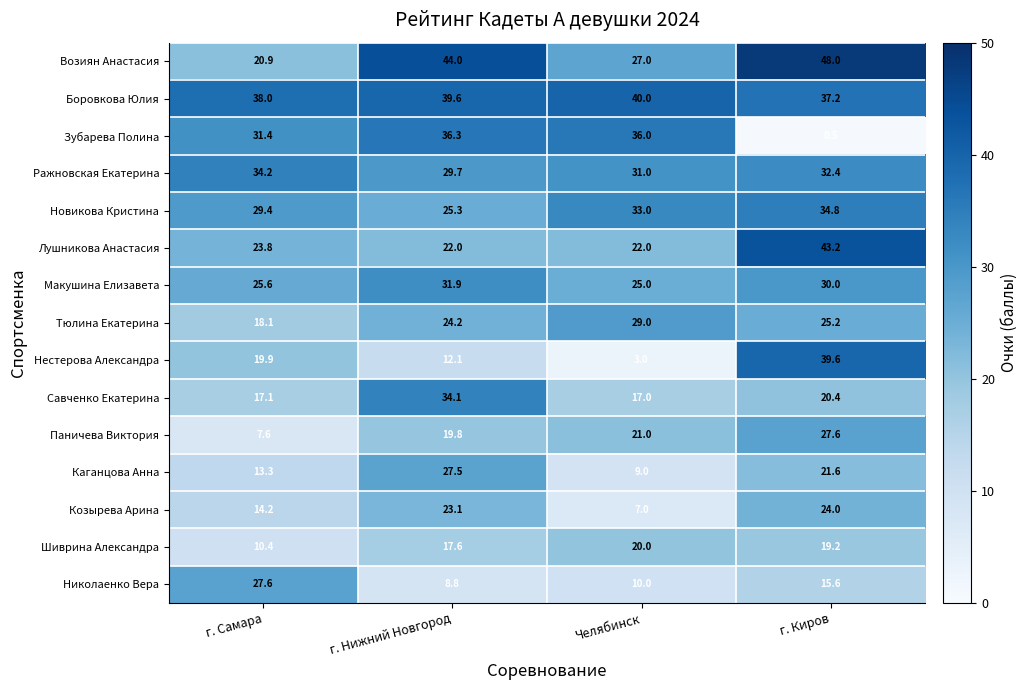

What value does the Ражновская Екатерина series have at г. Самара?

34.2